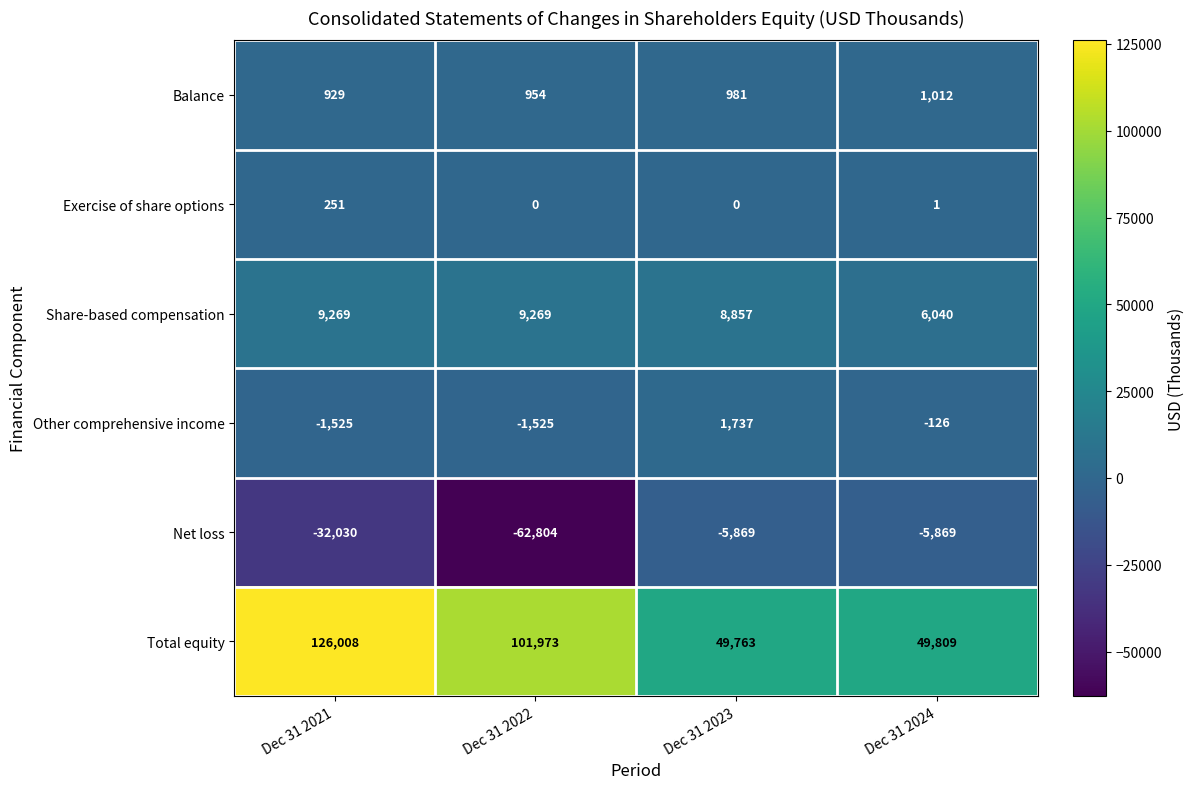

What is the average value of the Balance series?

969